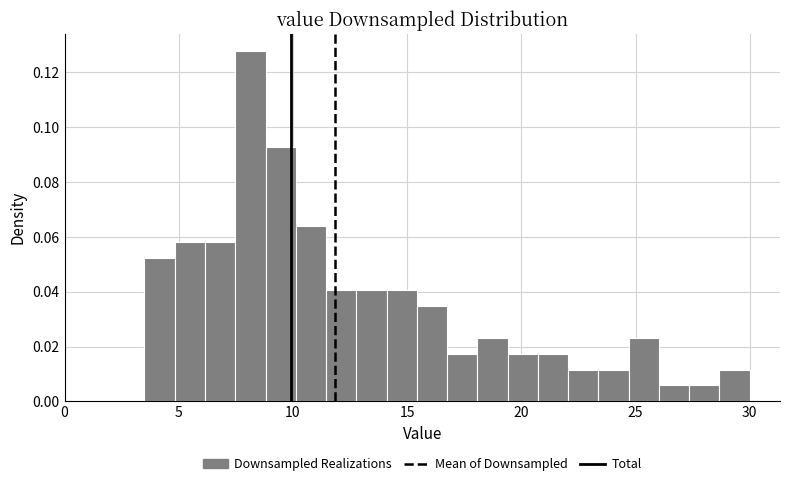

Around what value on the x-axis is the tallest bar? Give the approximate position of its centre, as read against the axis.

8.0